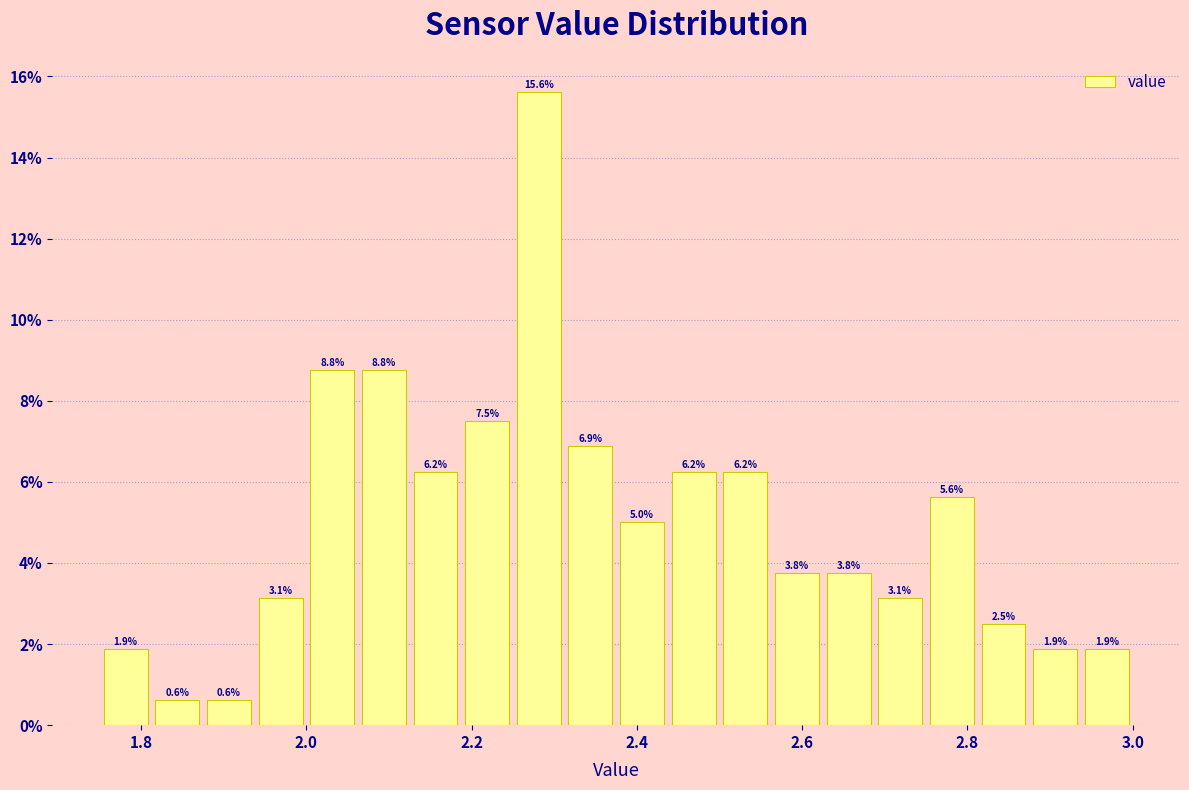

Around what value on the x-axis is the tallest bar? Give the approximate position of its centre, as read against the axis.

2.28